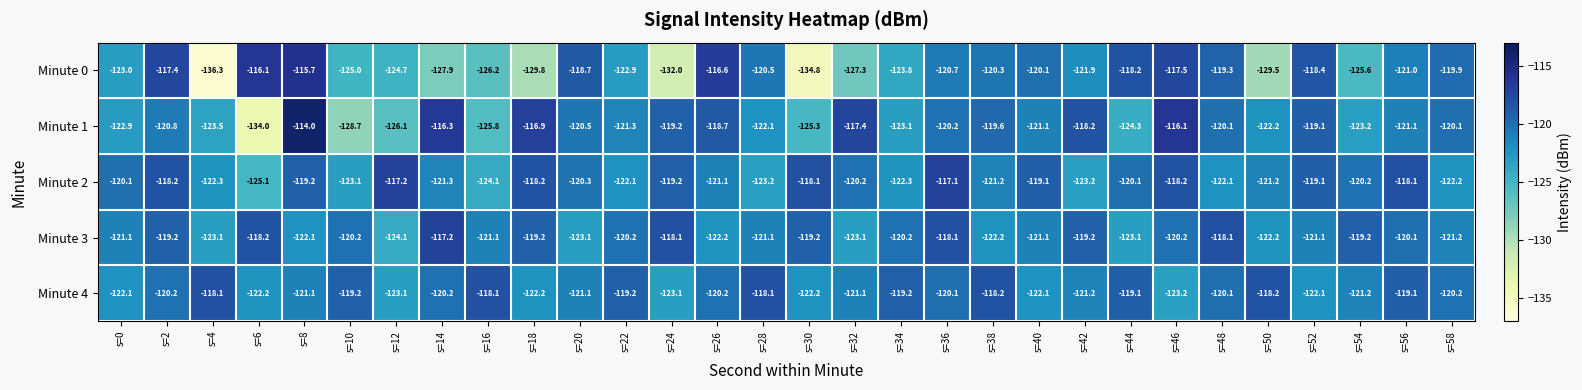

Read the Minute 4 value at s=18.

-122.2